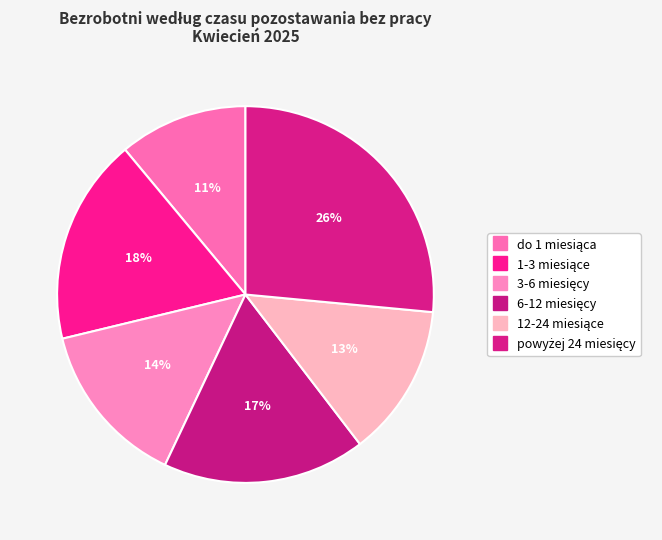

Between 12-24 miesiące and 6-12 miesięcy, which is larger?

6-12 miesięcy